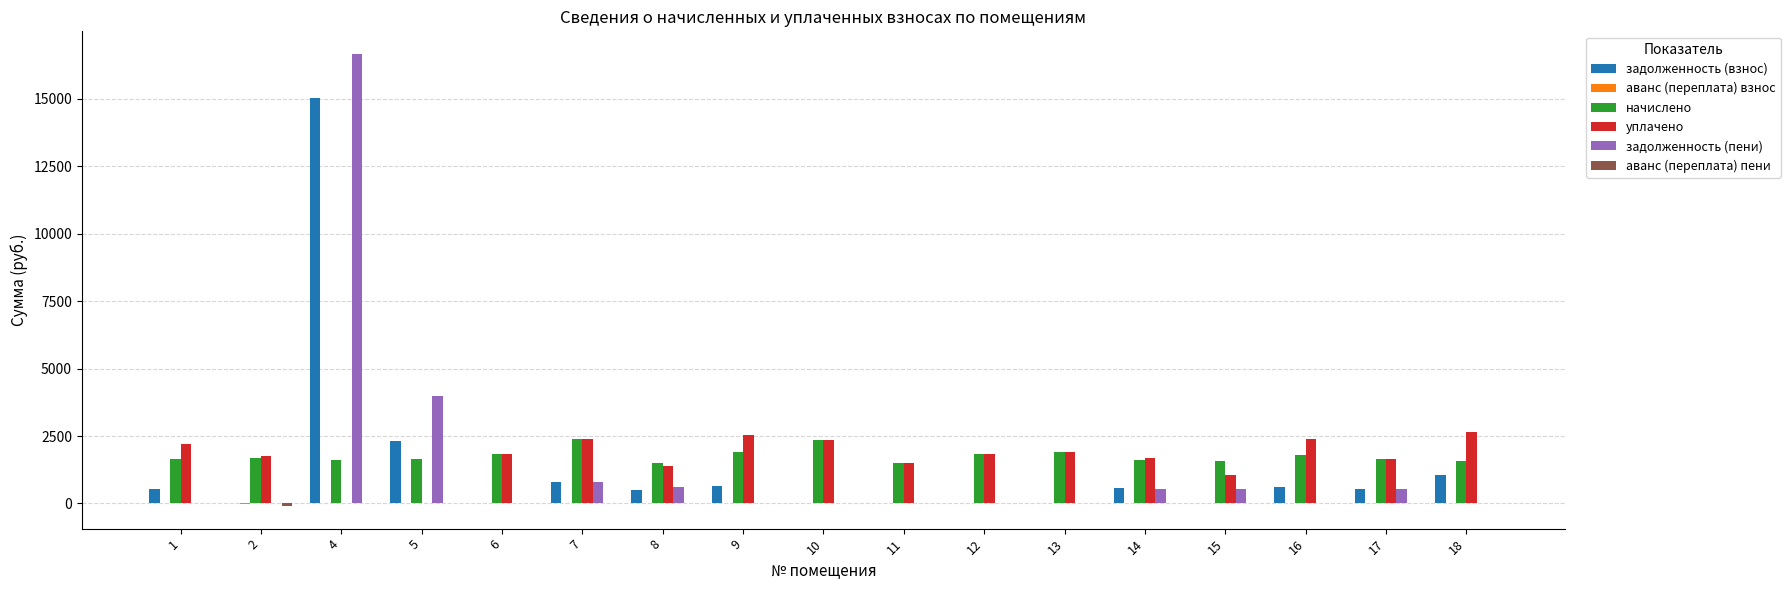

What is the maximum value shown in the chart?

16661.0